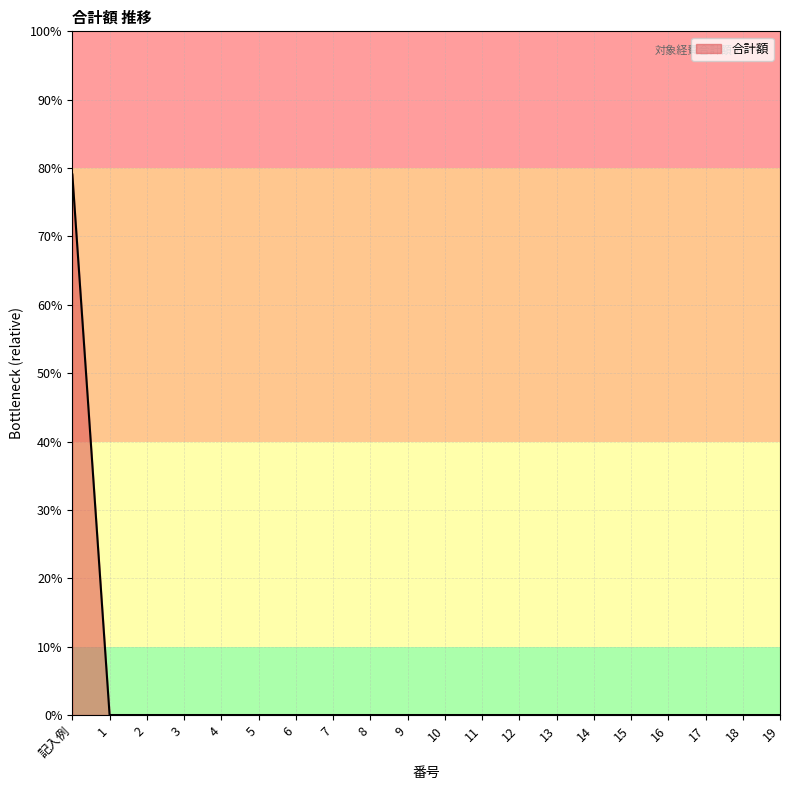

Does the chart display data point markers on the line(s)?

No